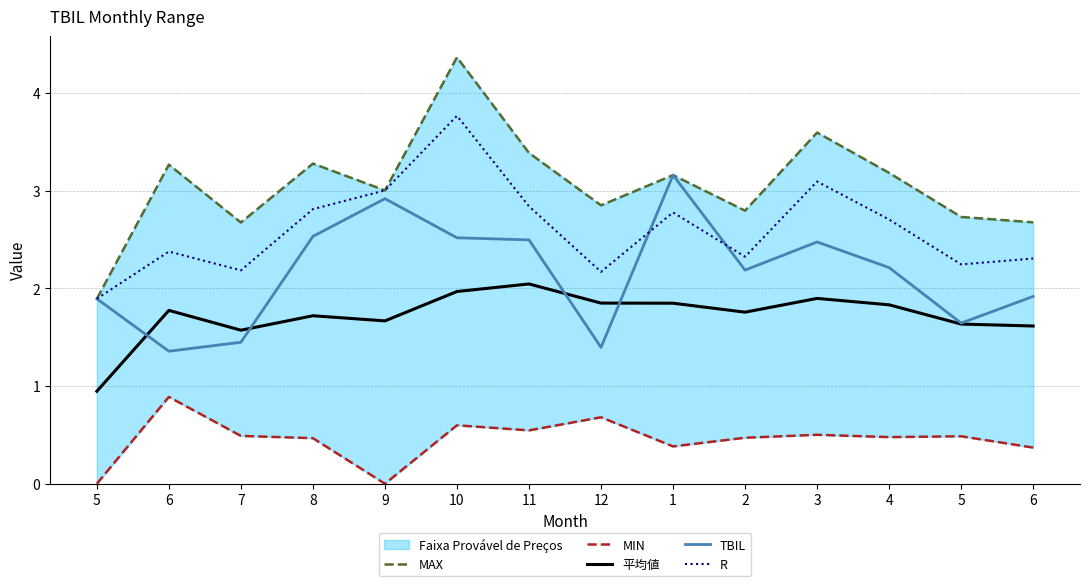

Reading left to right, list all the values displayed in this chart.

MAX: 5=1.9	6=3.3	7=2.7	8=3.3	9=3.0	10=4.4	11=3.4	12=2.9	1=3.2	2=2.8	3=3.6	4=3.2	5=2.7	6=2.7
MIN: 5=0.0	6=0.9	7=0.5	8=0.5	9=0.0	10=0.6	11=0.5	12=0.7	1=0.4	2=0.5	3=0.5	4=0.5	5=0.5	6=0.4
平均値: 5=0.9	6=1.8	7=1.6	8=1.7	9=1.7	10=2.0	11=2.0	12=1.8	1=1.8	2=1.8	3=1.9	4=1.8	5=1.6	6=1.6
TBIL: 5=1.9	6=1.4	7=1.4	8=2.5	9=2.9	10=2.5	11=2.5	12=1.4	1=3.2	2=2.2	3=2.5	4=2.2	5=1.6	6=1.9
R: 5=1.9	6=2.4	7=2.2	8=2.8	9=3.0	10=3.8	11=2.8	12=2.2	1=2.8	2=2.3	3=3.1	4=2.7	5=2.2	6=2.3